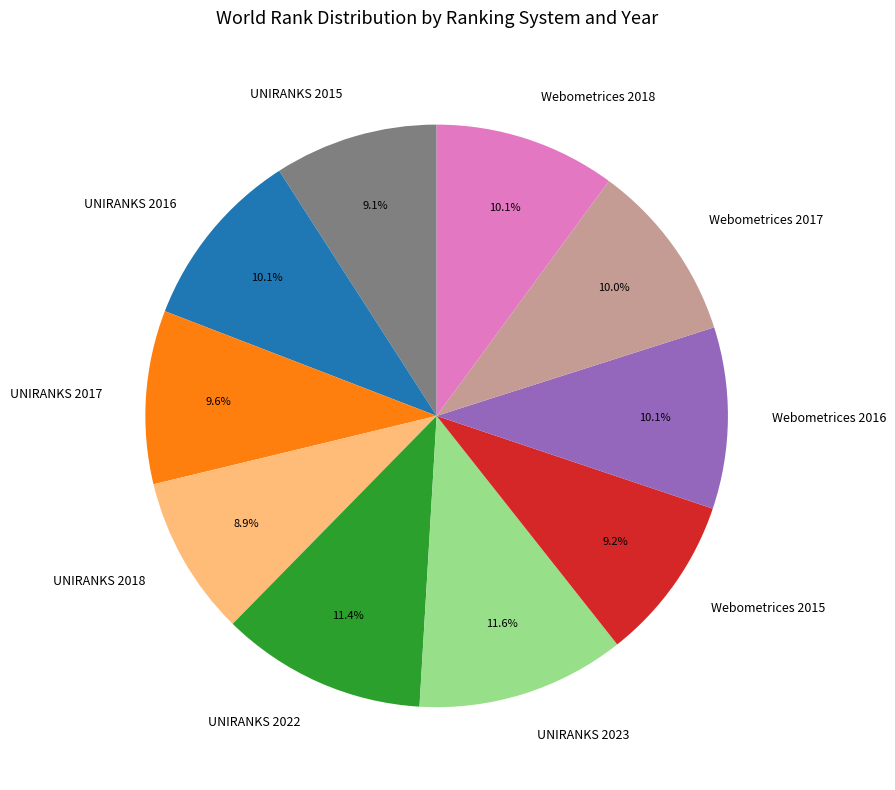

What percentage do UNIRANKS 2022 and UNIRANKS 2016 together represent?

21.5%